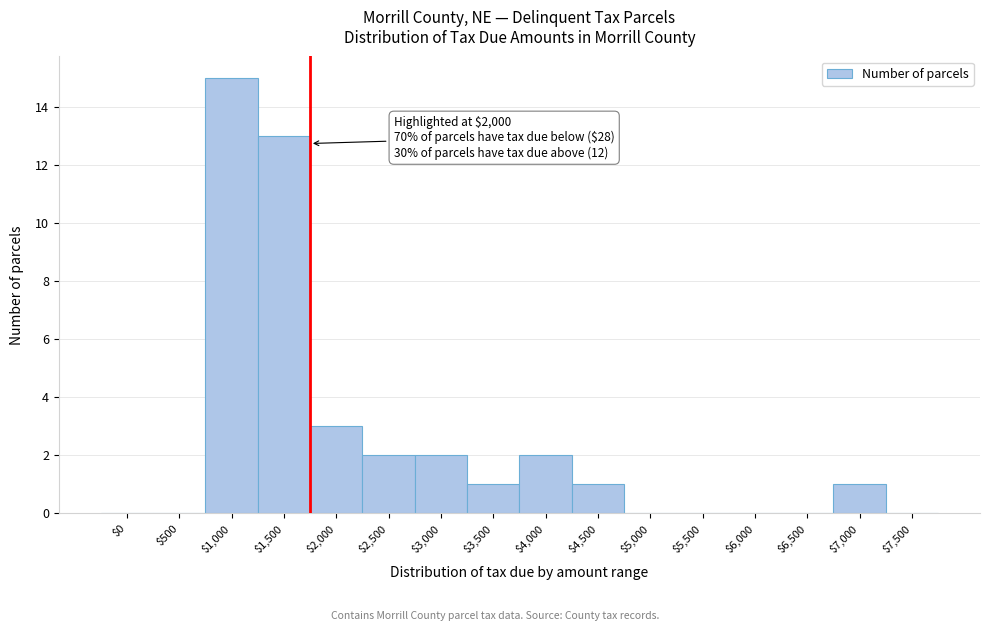

True or false: the data shows -5 at $6,000.

False